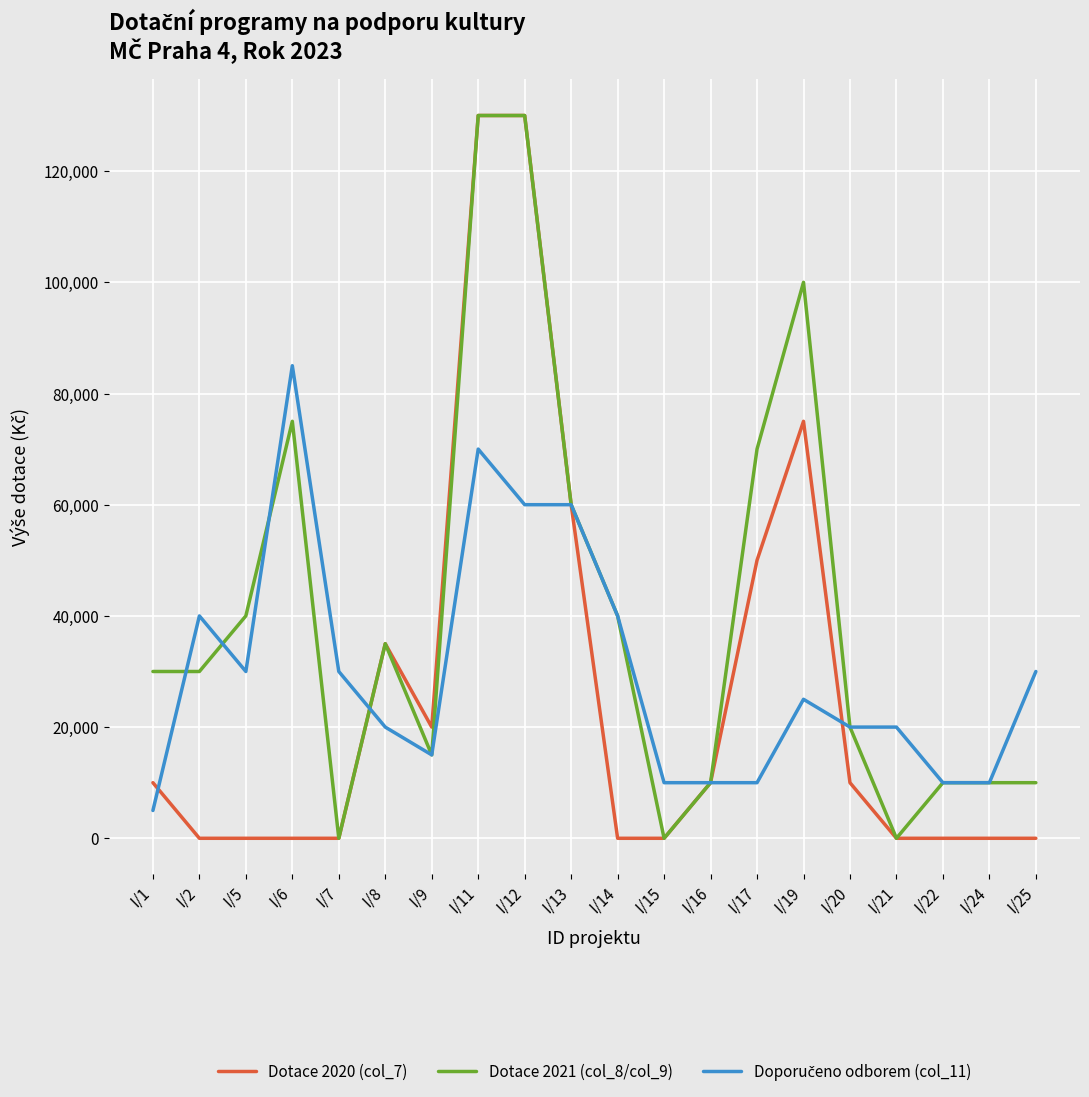

Which series changed the most between I/7 and I/17?

Dotace 2021 (col_8/col_9)